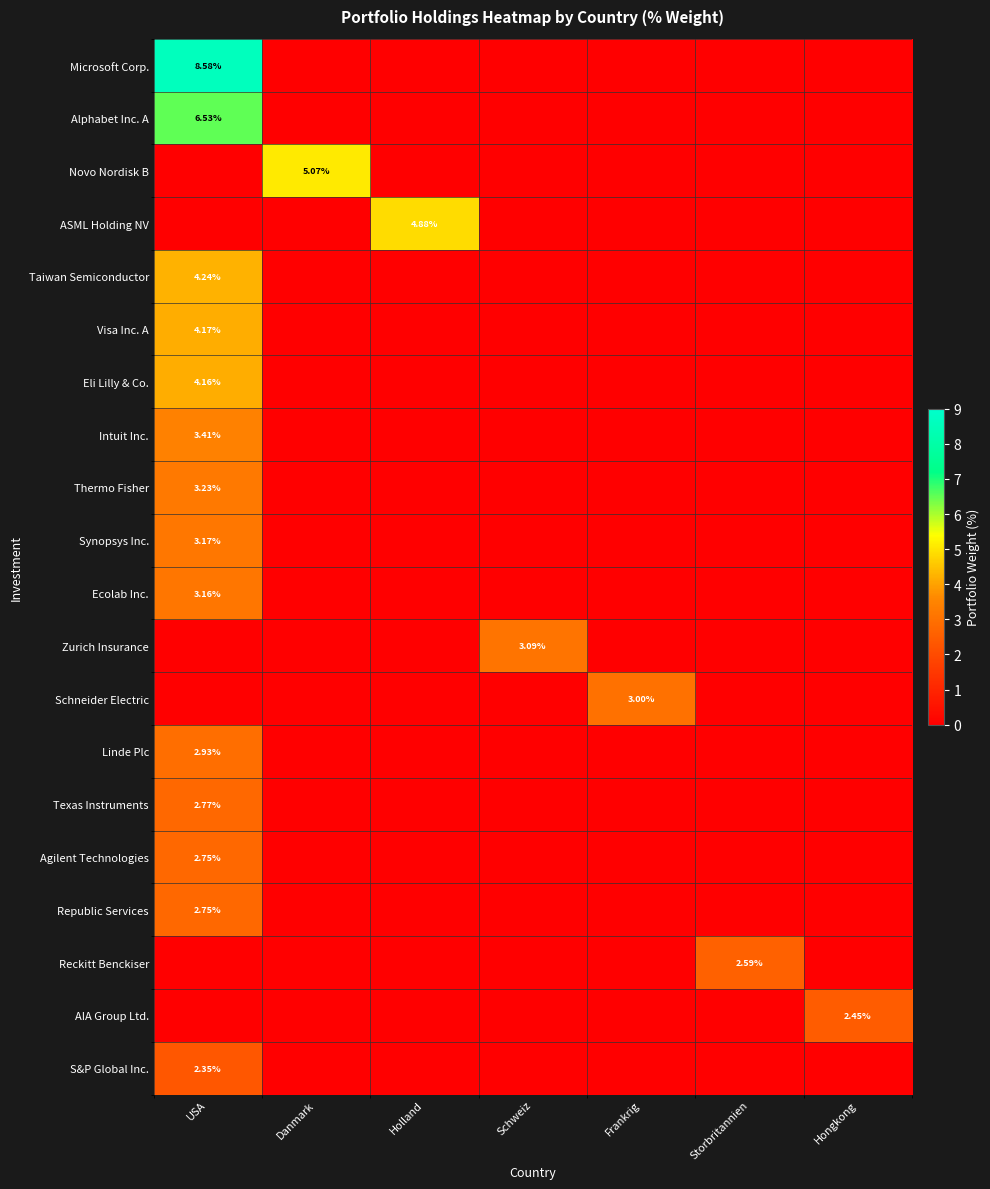

At how many categories does at least one series exceed 2?

7